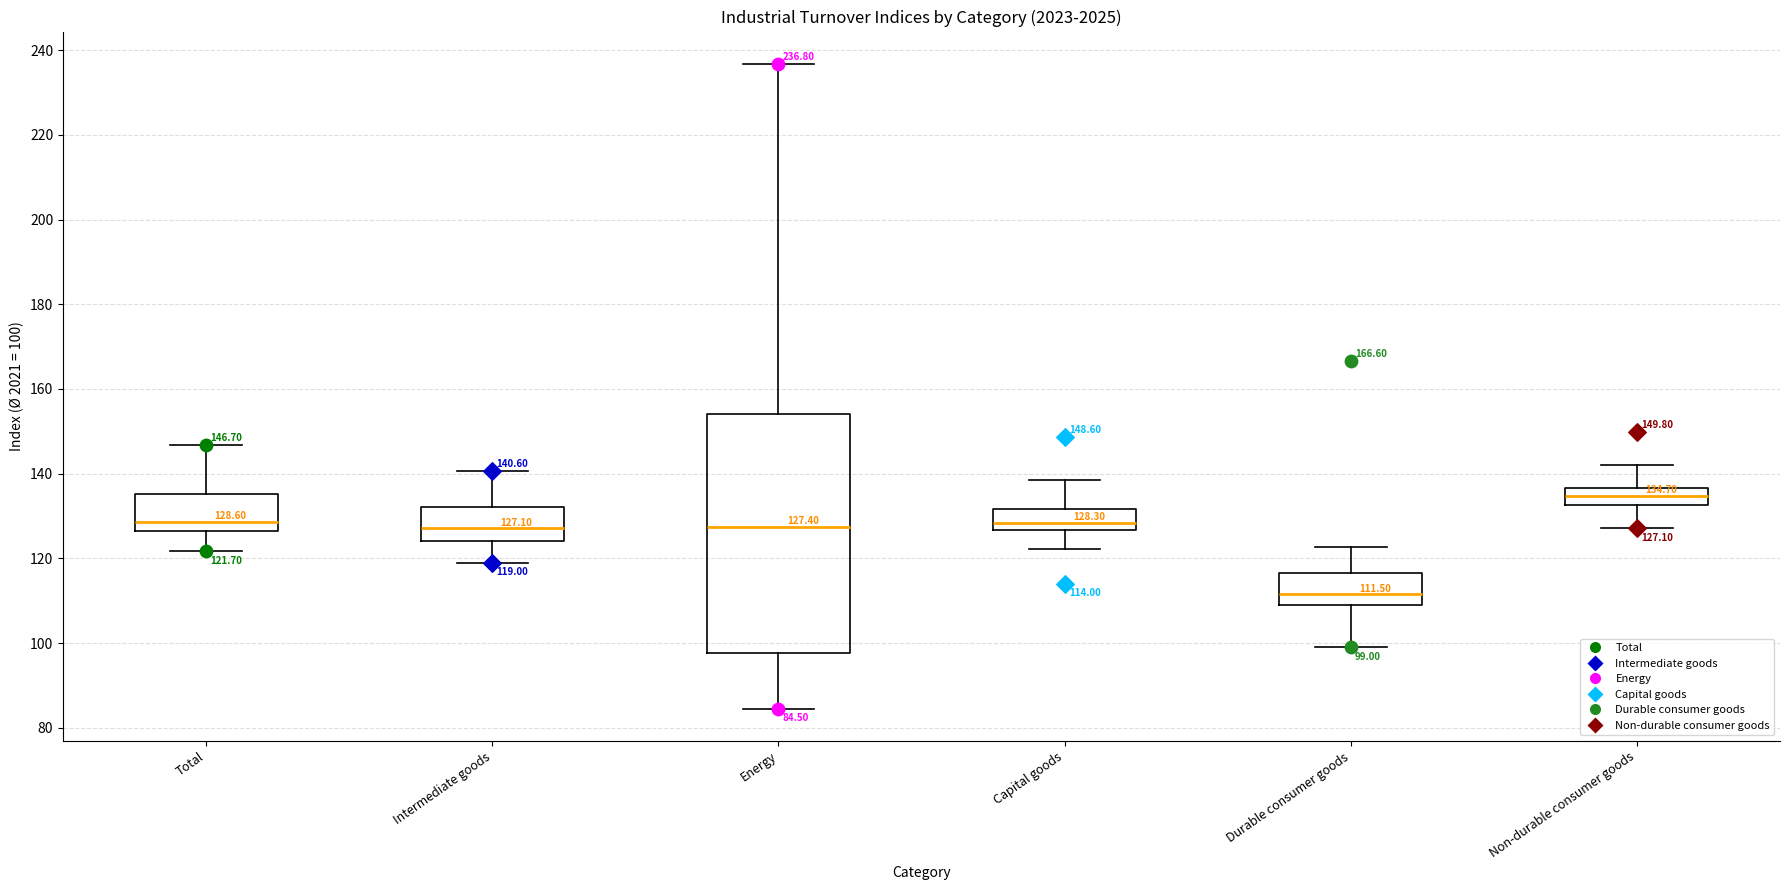

Which box's median line is the highest?

Non-durable consumer goods